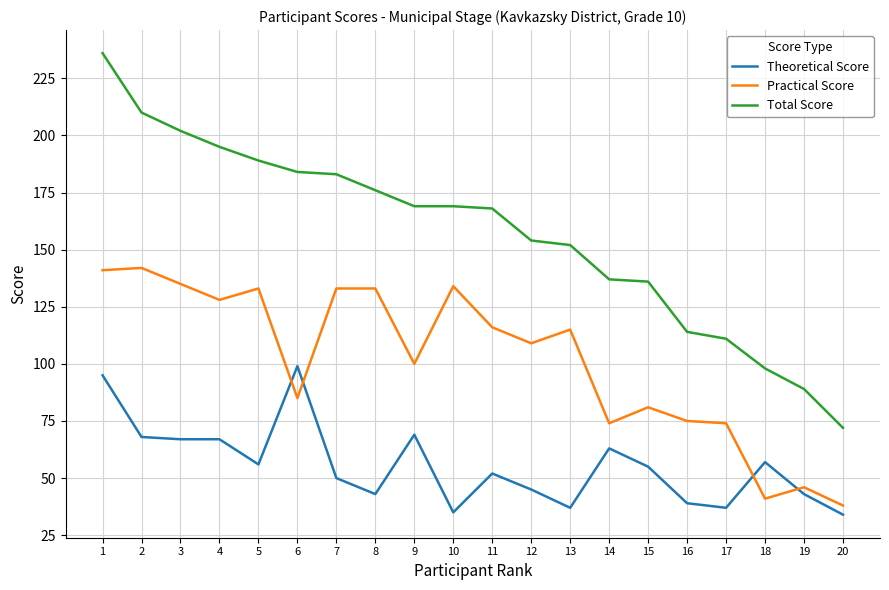

Rank the series by their average value, from lowest to highest.

Theoretical Score, Practical Score, Total Score